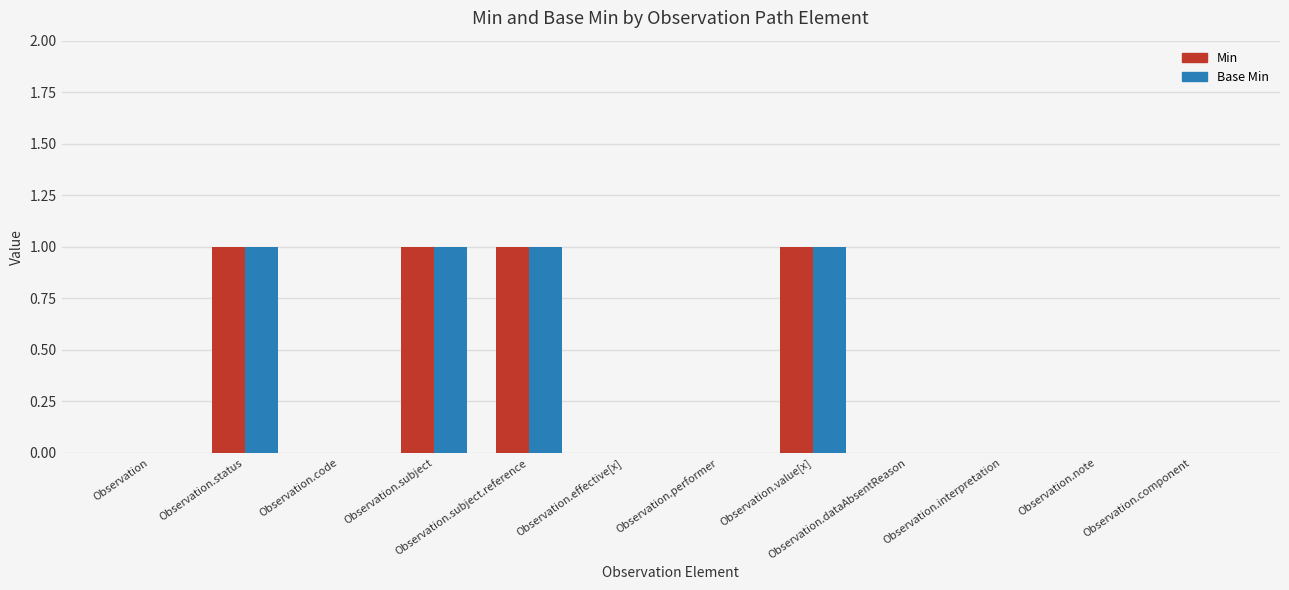

Reading left to right, extract all data points from this chart.

Min: Observation=0	Observation.status=1	Observation.code=0	Observation.subject=1	Observation.subject.reference=1	Observation.effective[x]=0	Observation.performer=0	Observation.value[x]=1	Observation.dataAbsentReason=0	Observation.interpretation=0	Observation.note=0	Observation.component=0
Base Min: Observation=0	Observation.status=1	Observation.code=0	Observation.subject=1	Observation.subject.reference=1	Observation.effective[x]=0	Observation.performer=0	Observation.value[x]=1	Observation.dataAbsentReason=0	Observation.interpretation=0	Observation.note=0	Observation.component=0